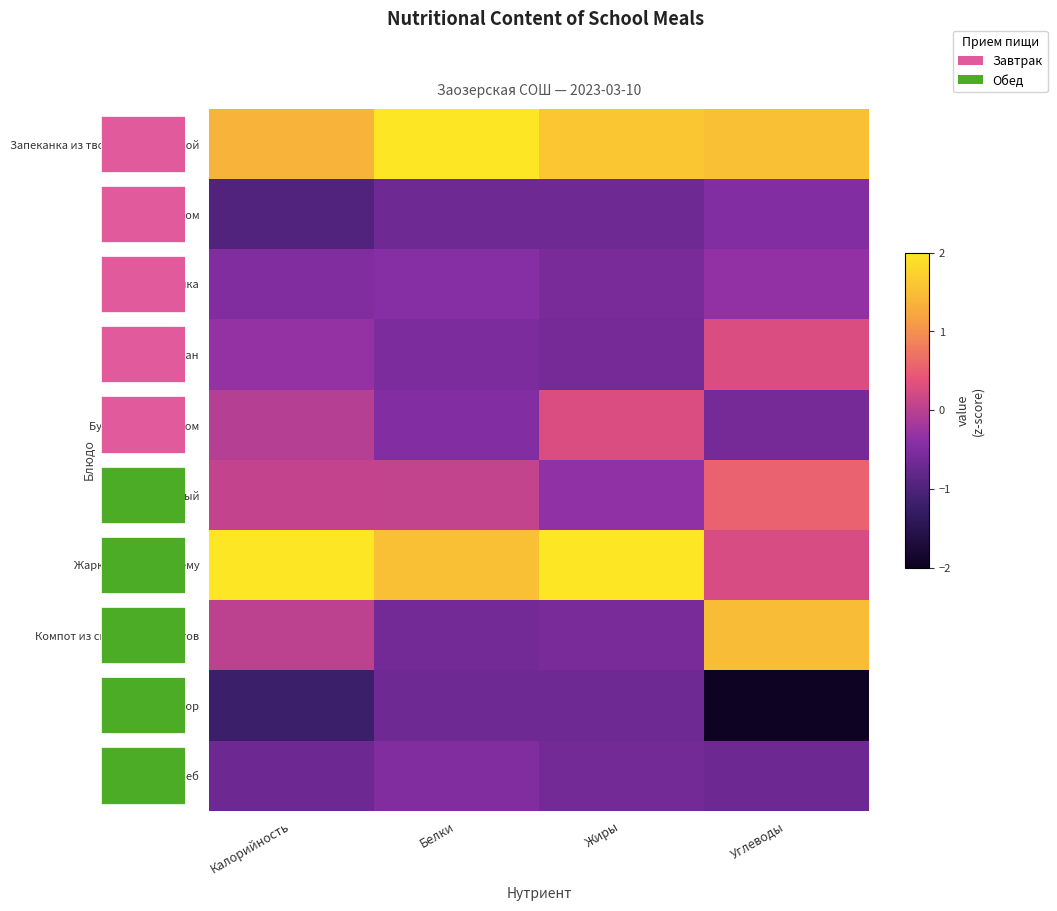

At which category does the chart reach its minimum across all series?

Углеводы